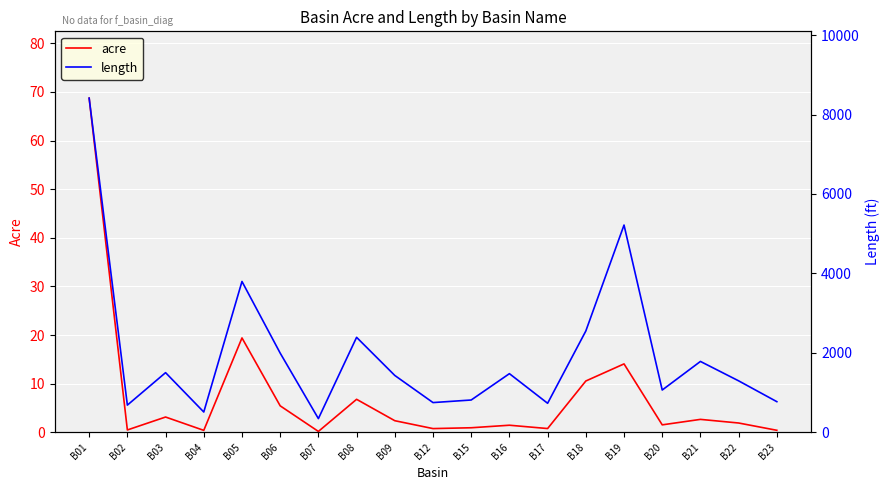

True or false: acre has more than 1 points higher than both neighbors.

True